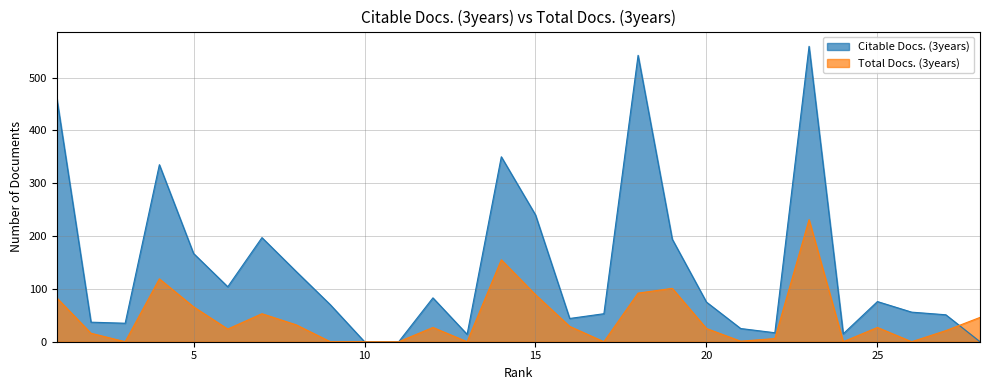

What is the sum of all Citable Docs. (3years) values?

3933